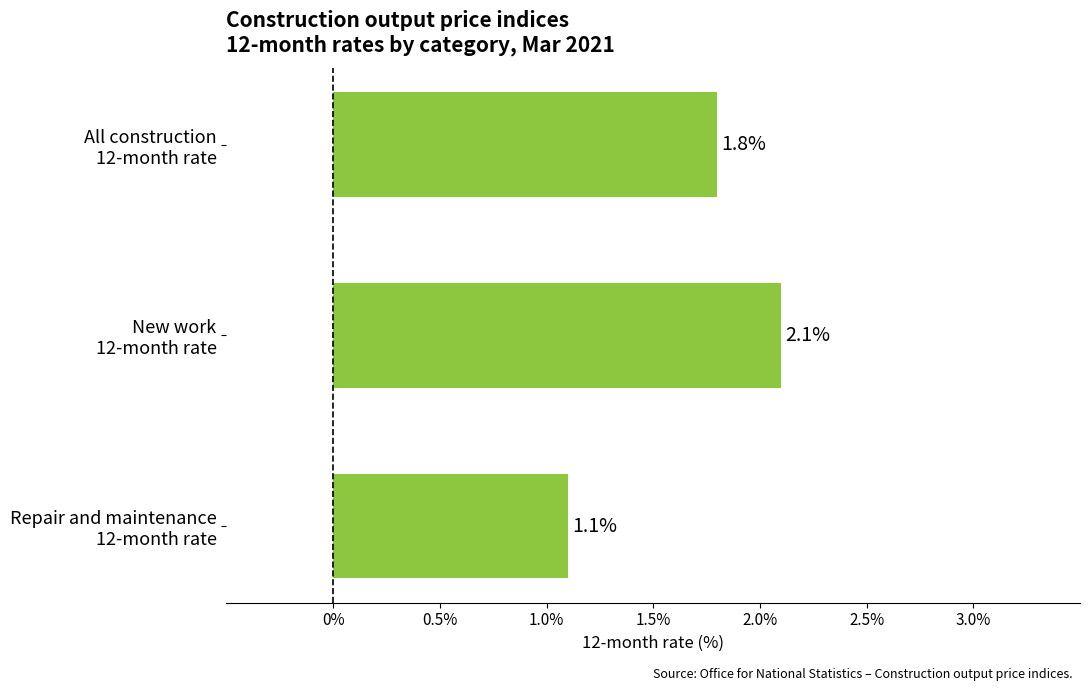

Which category has the highest value across all series?

New work
12-month rate